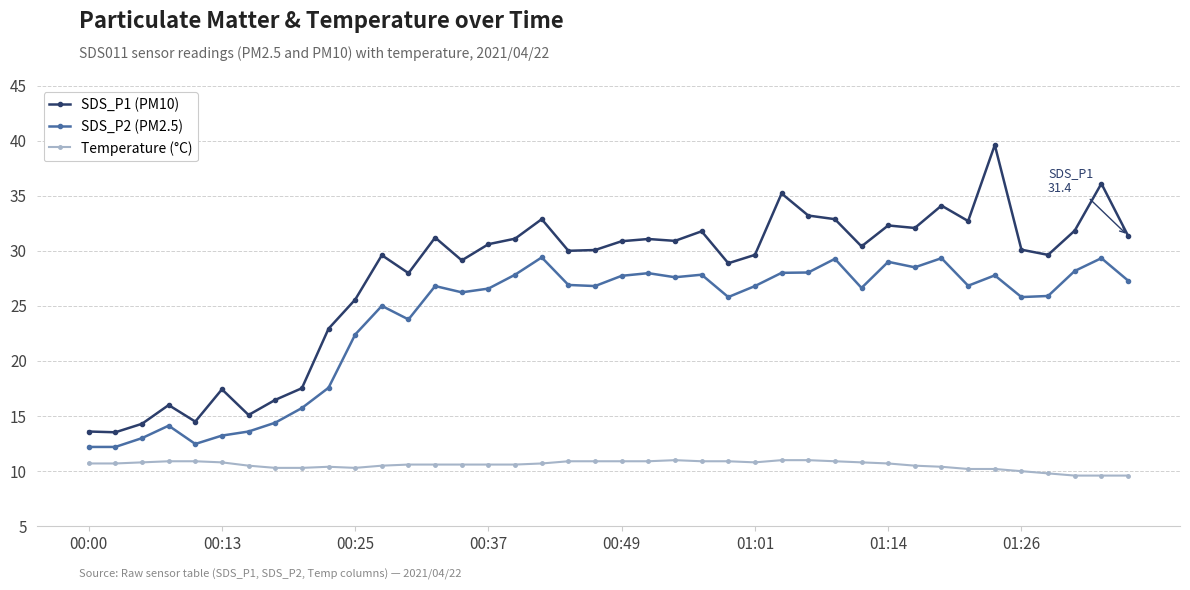

What is the value of the SDS_P2 (PM2.5) point at the 8th from the left?

14.4